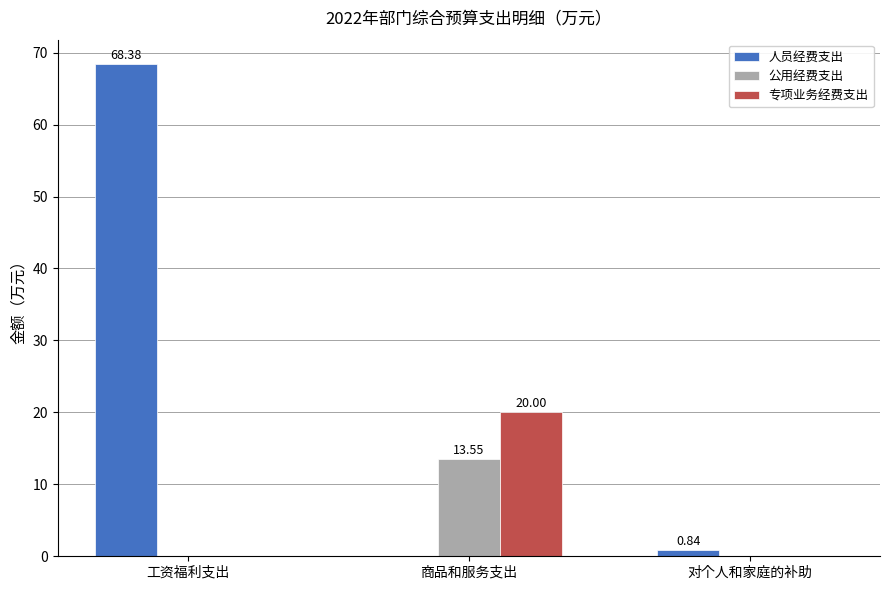

Is the value of 人员经费支出 at 工资福利支出 greater than the value of 公用经费支出 at 对个人和家庭的补助?

Yes